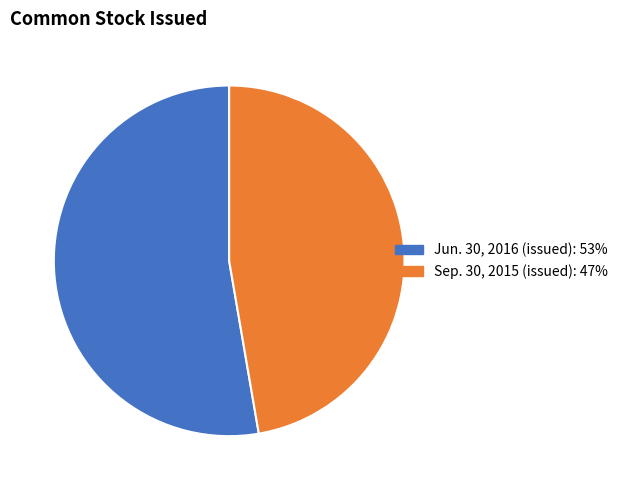

Between Jun. 30, 2016 (issued) and Sep. 30, 2015 (issued), which is larger?

Jun. 30, 2016 (issued)